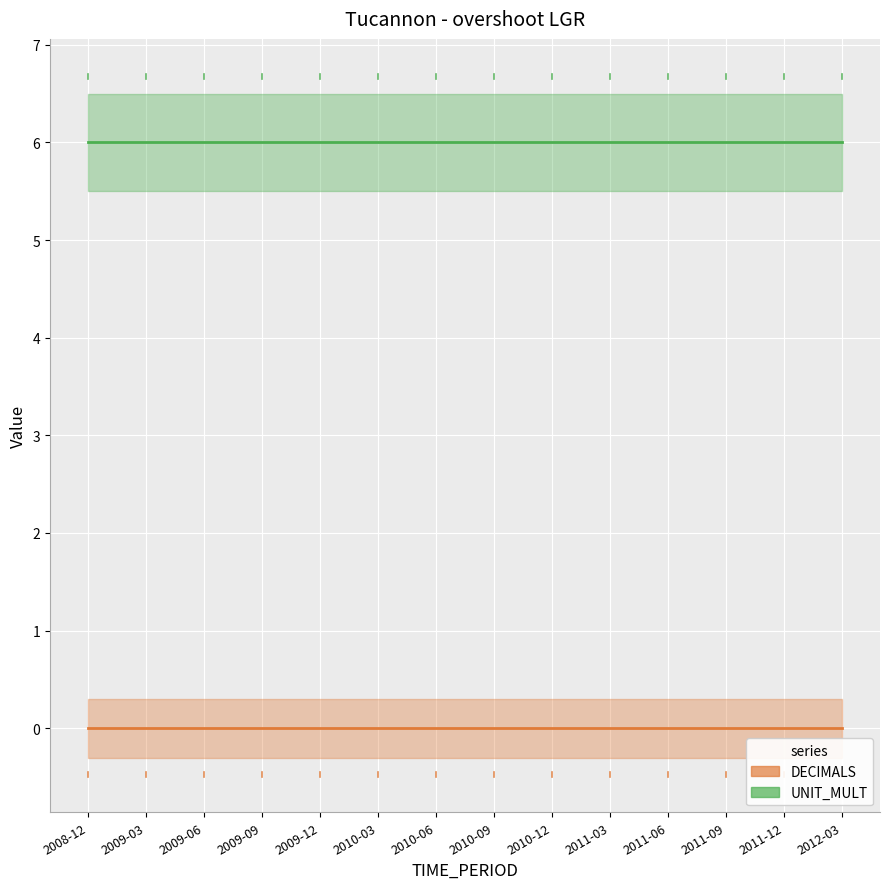

List the series in order of their overall mean, lowest first.

DECIMALS, UNIT_MULT